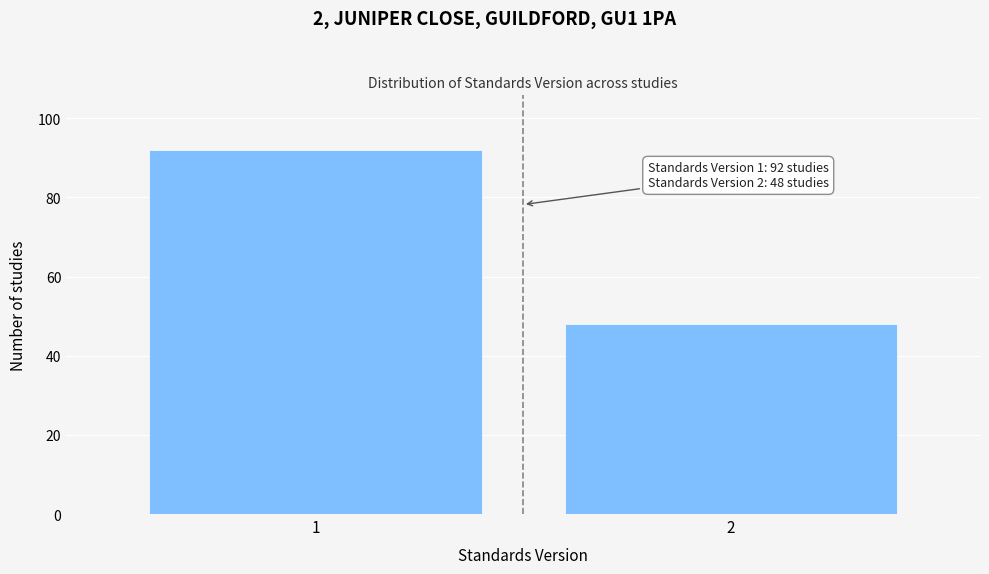

Reading left to right, extract all data points from this chart.

1=92	2=48